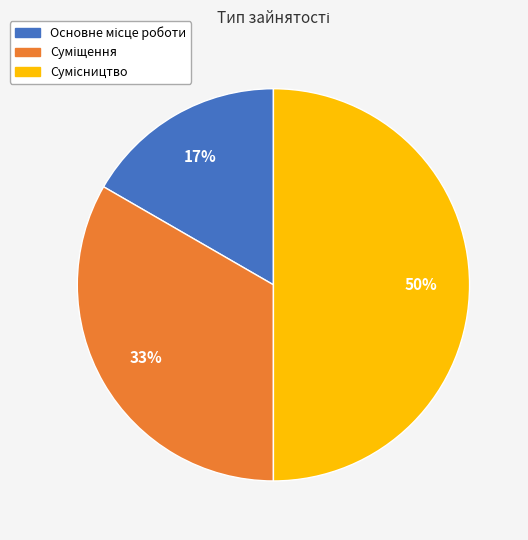

To the nearest percent, what is the average slice percentage?

33%